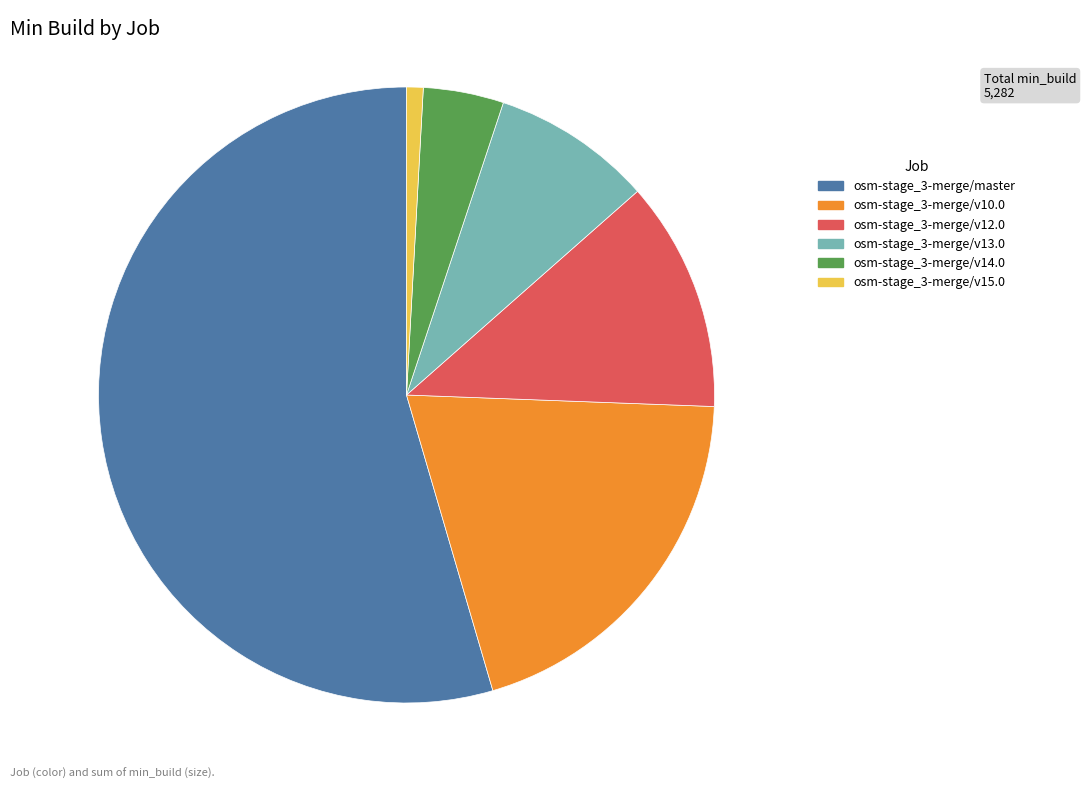

Between osm-stage_3-merge/master and osm-stage_3-merge/v13.0, which is larger?

osm-stage_3-merge/master